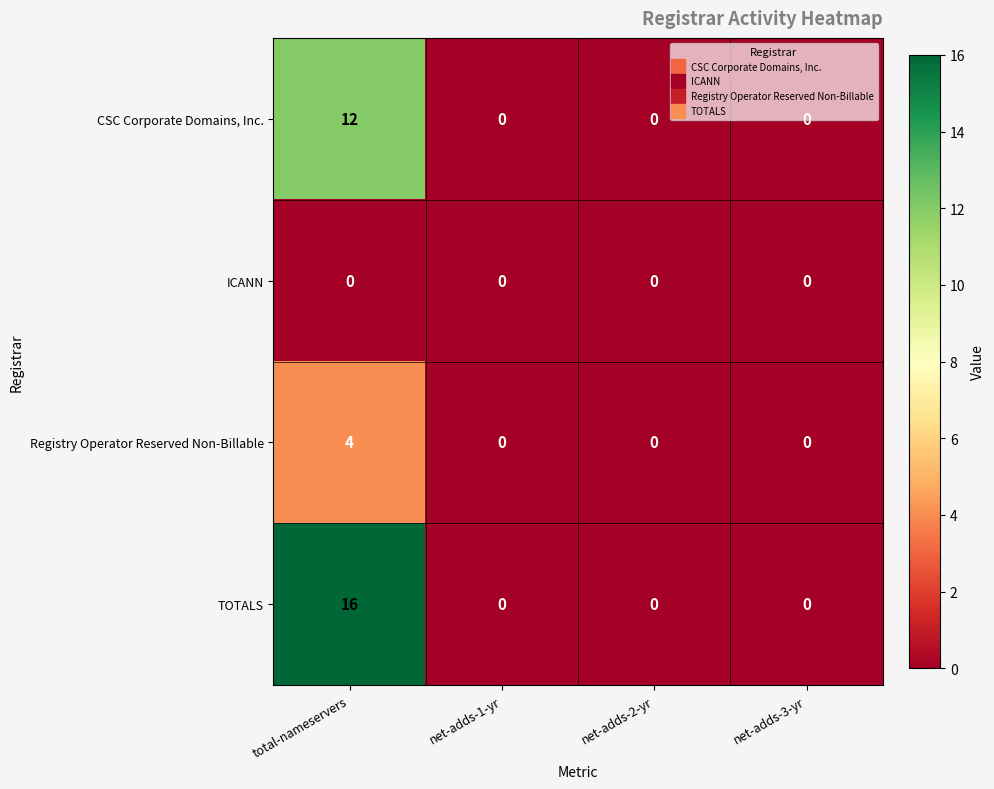

Which series has the widest spread of values?

TOTALS